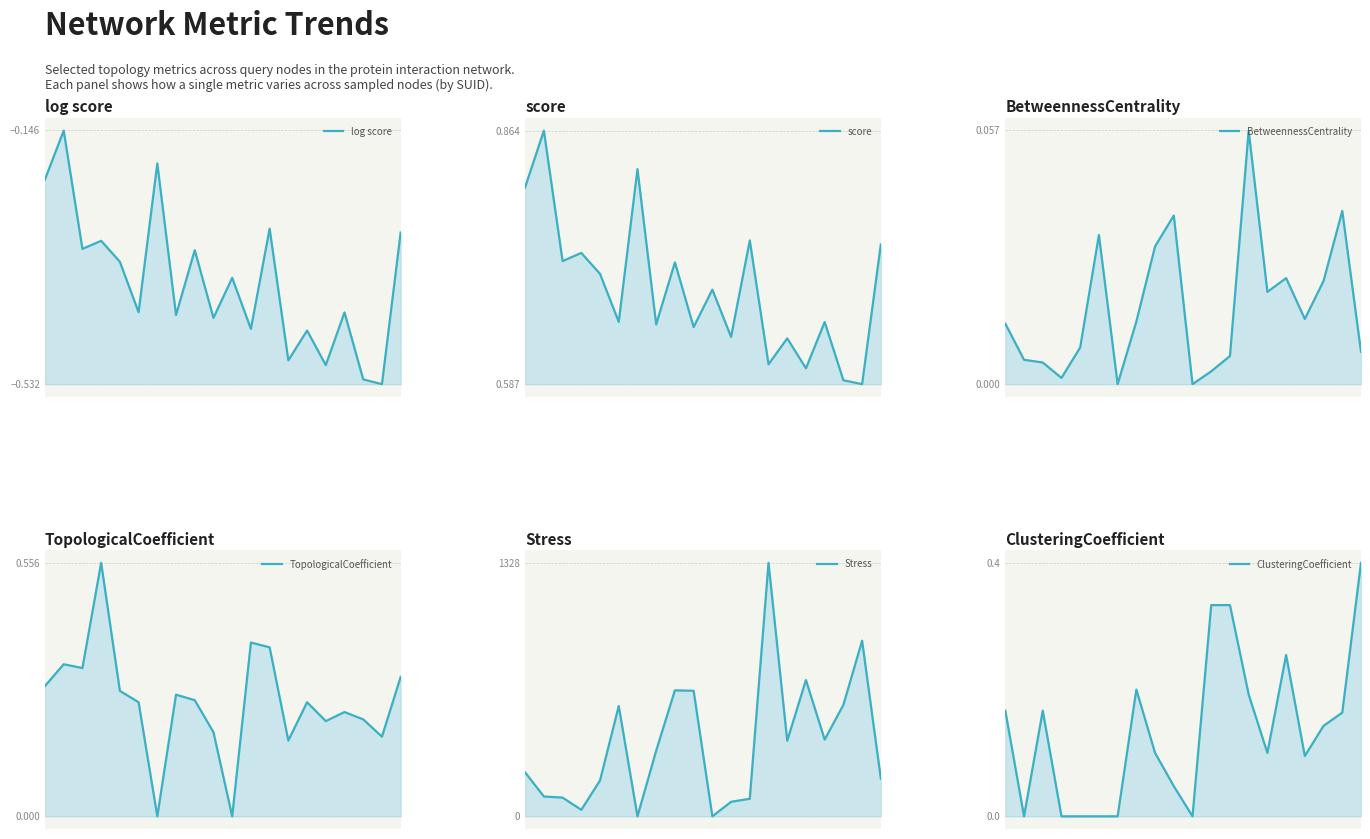

How many data points in BetweennessCentrality are above 0?

18